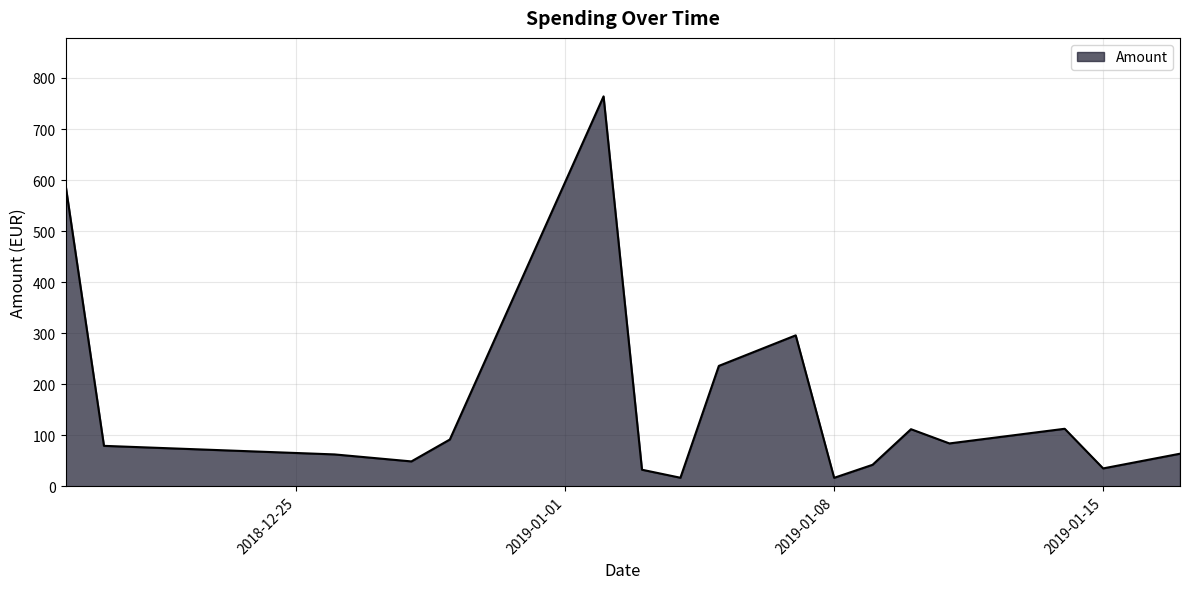

What is the greatest value displayed?

764.0